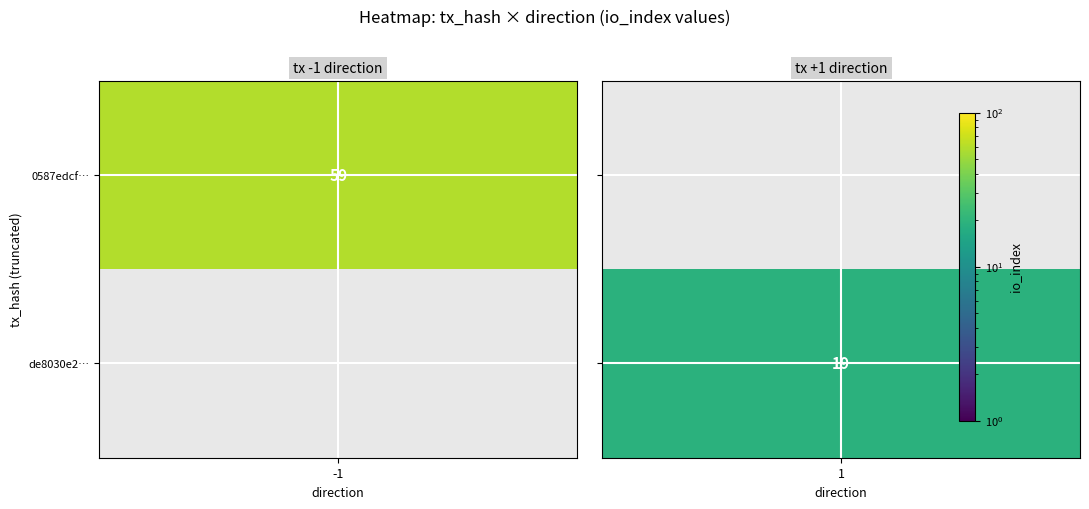

What is the average value of the de8030e2da00cc6dea4347dadd008632d93fd4e series?

10